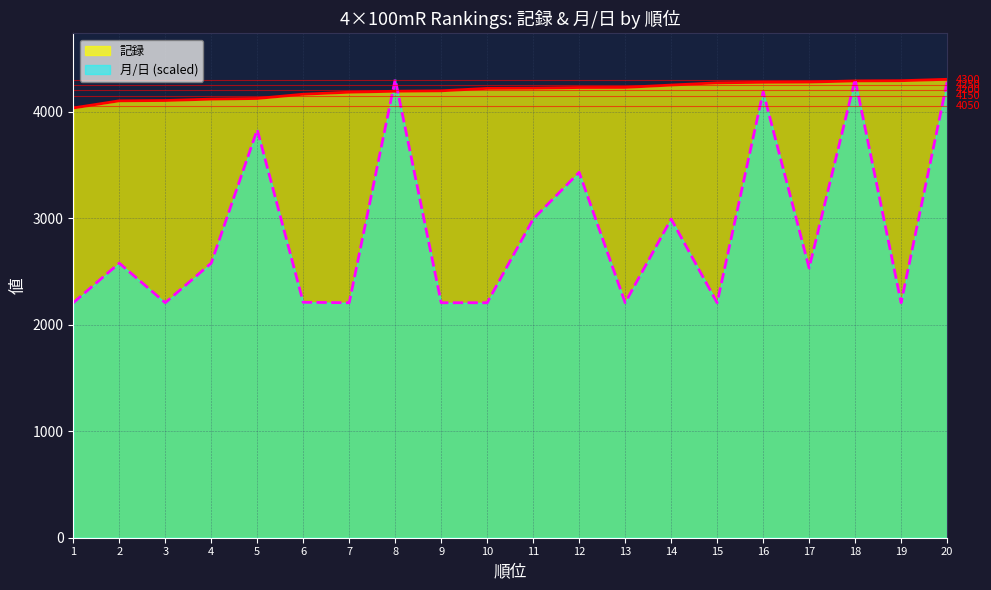

What is the average value of the 月/日 series?

2893.5